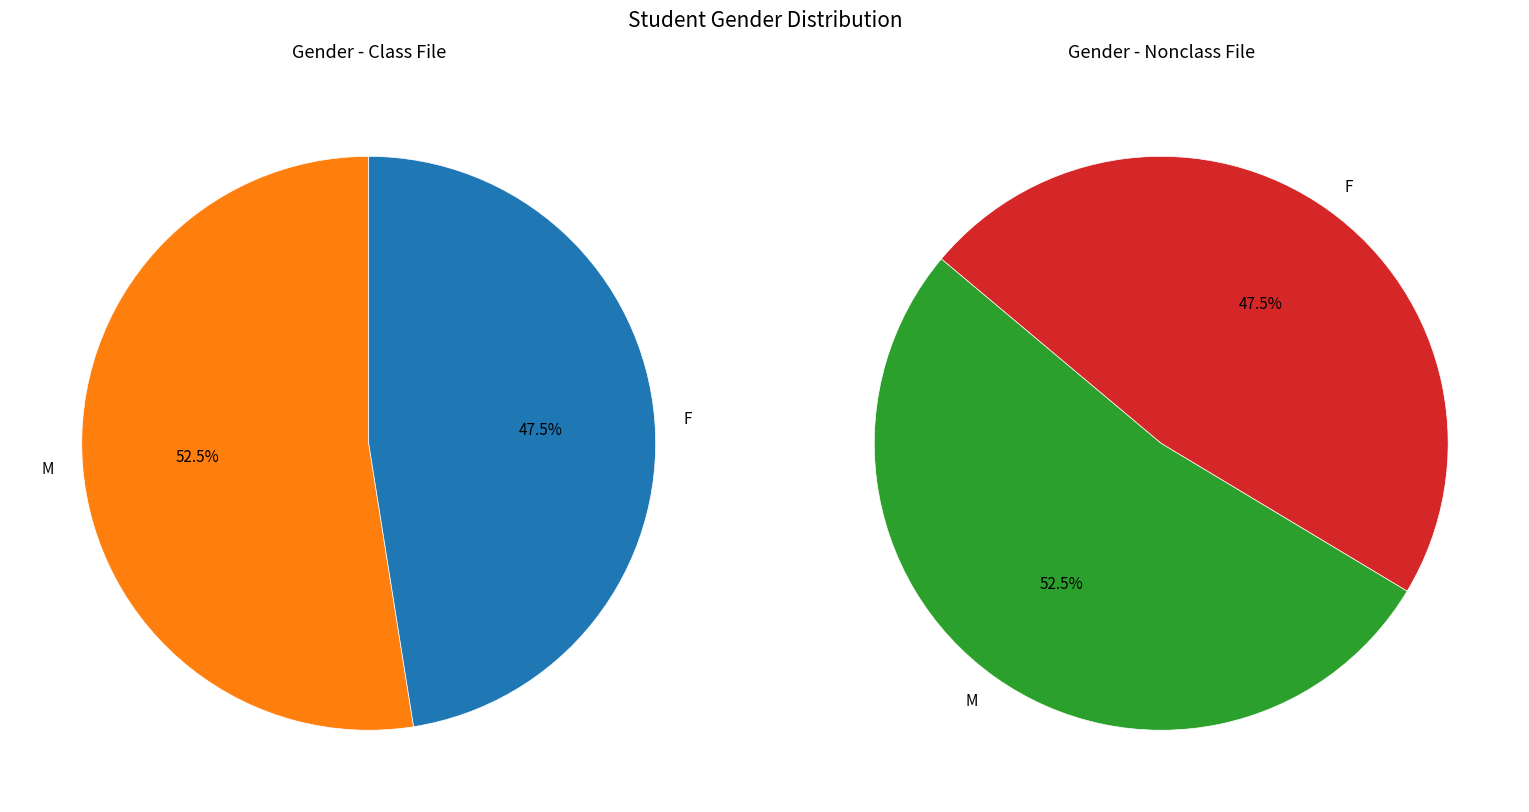

Does any single category account for the majority?

Yes